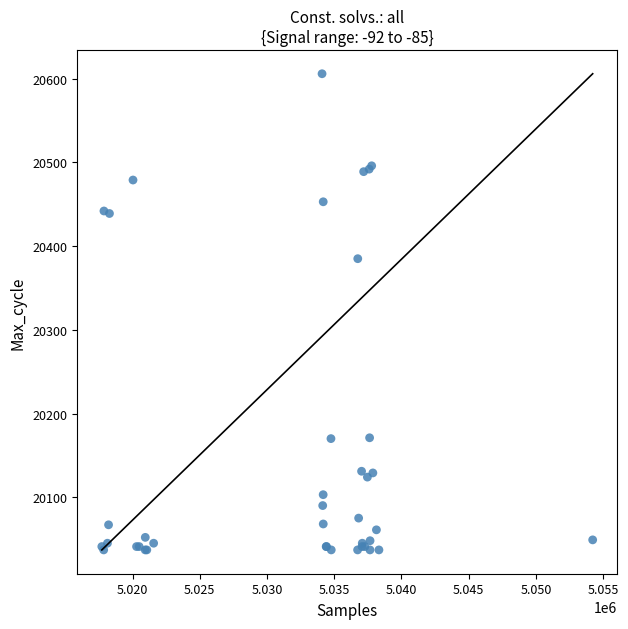

What Y value in the scatter plot is closest to 20321?

20385